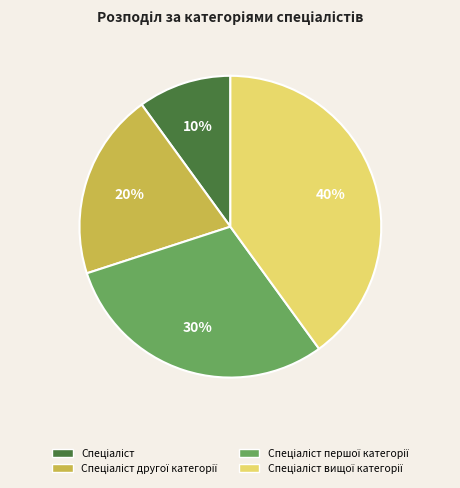

How many segments does this pie chart have?

4